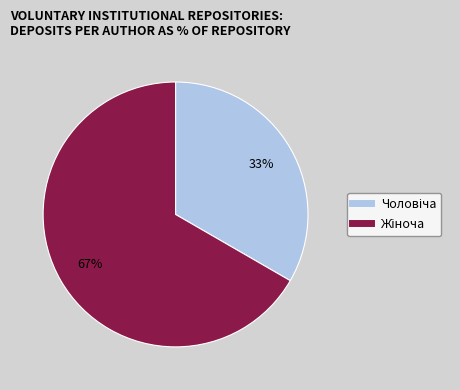

Is there any slice that represents more than half of the pie?

Yes